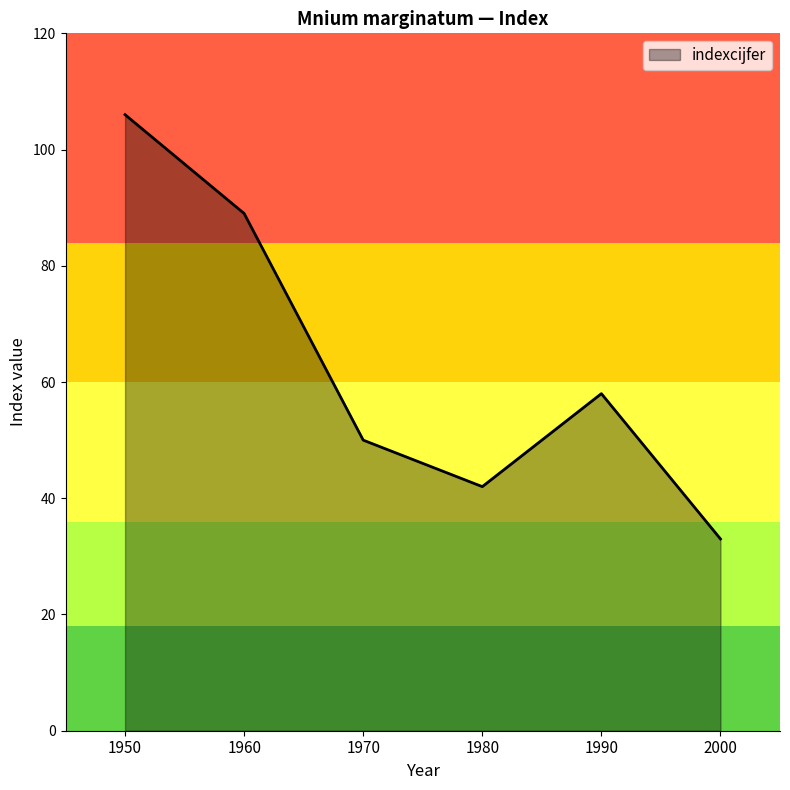

Where is the first local maximum?

1990